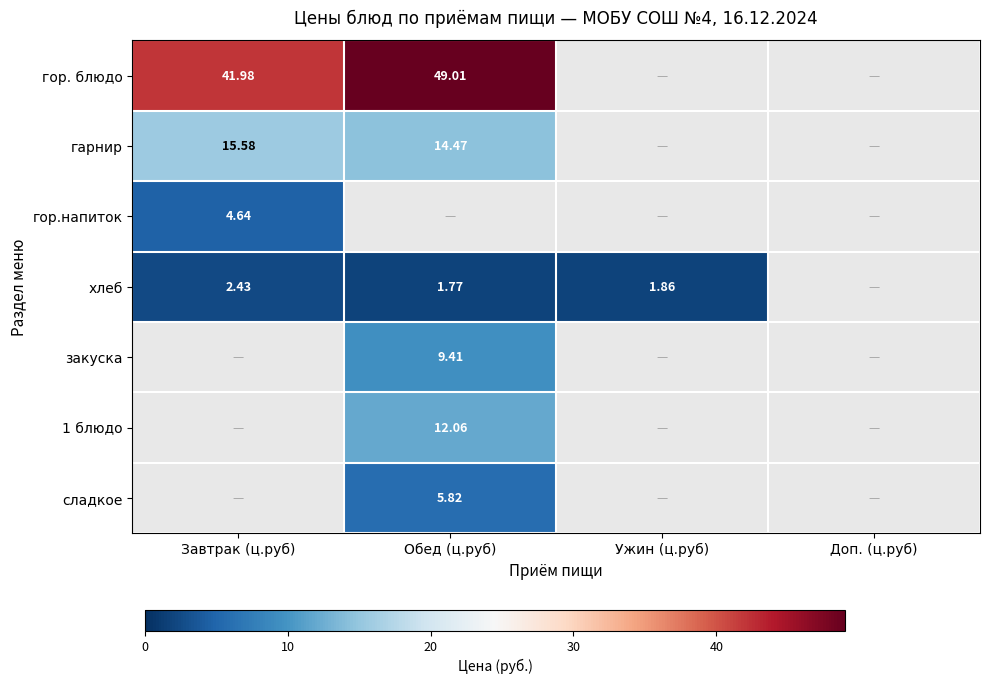

List the labels in order of гор.напиток value, smallest first.

Завтрак (ц.руб), Обед (ц.руб), Ужин (ц.руб), Доп. (ц.руб)